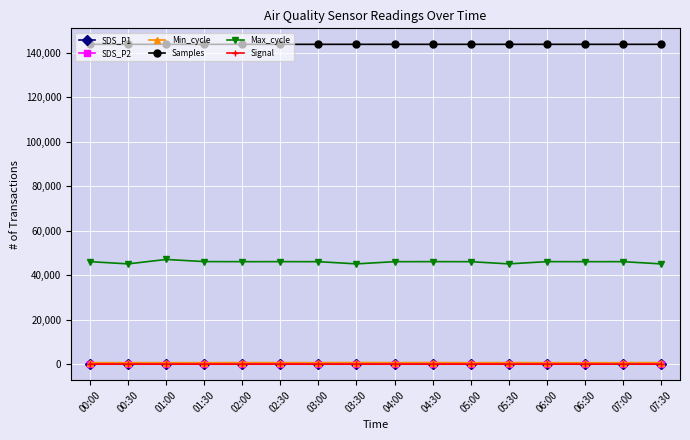

True or false: Max_cycle and SDS_P2 intersect in this chart.

False